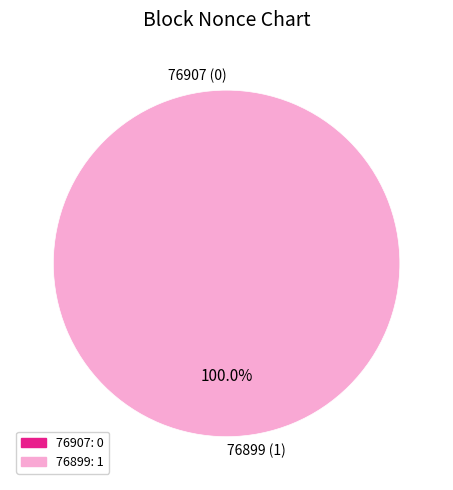

Is there any slice that represents more than half of the pie?

Yes